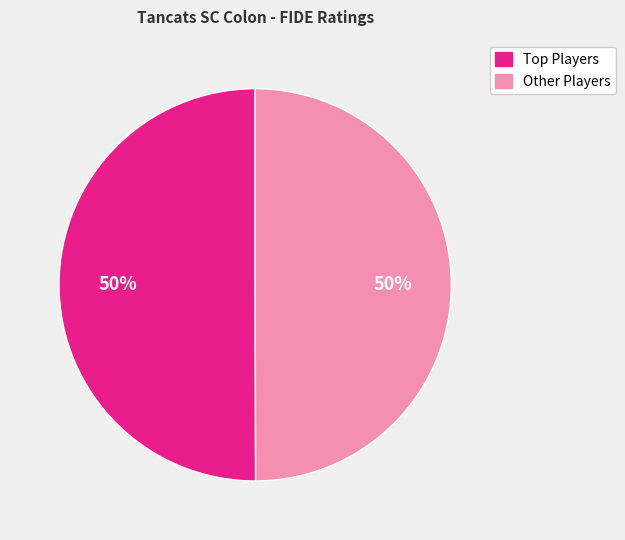

To the nearest percent, what percentage of the pie is Other Players?

50%